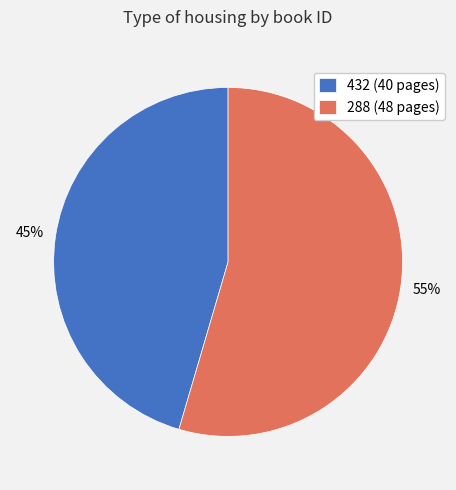

Which category has the smallest portion of the pie?

432